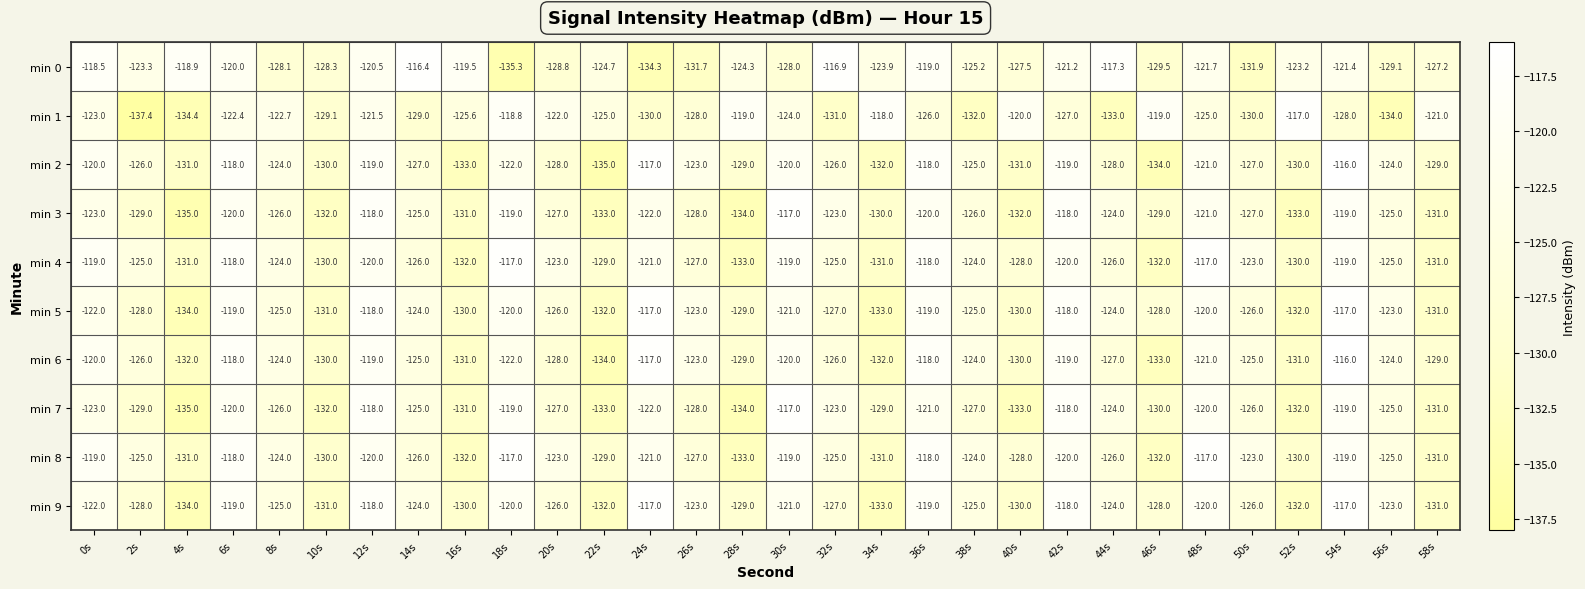

Which series changed the most between 10s and 16s?

min 0